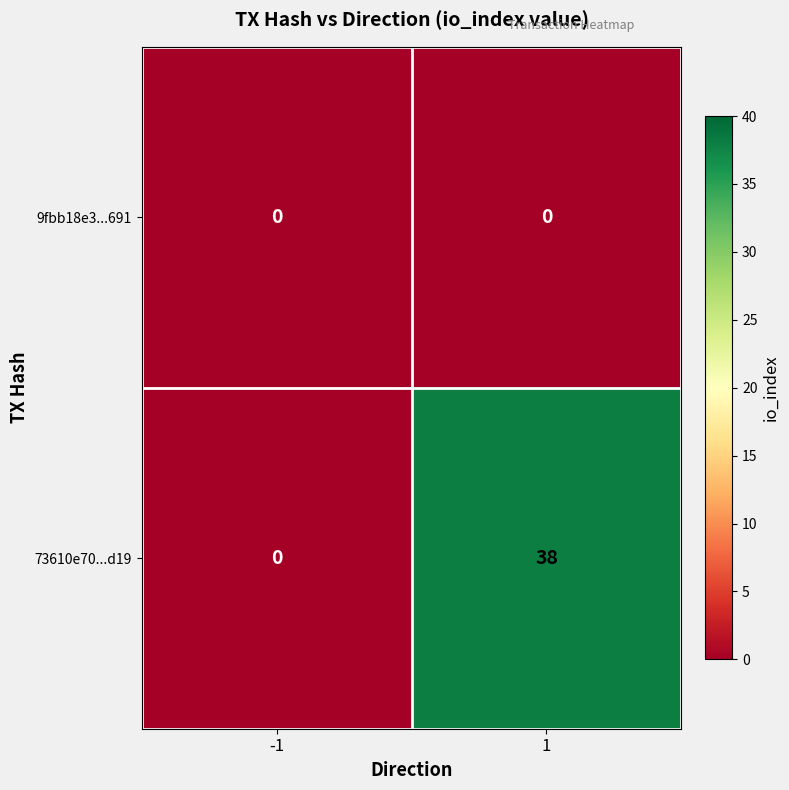

How many series are shown in this chart?

2